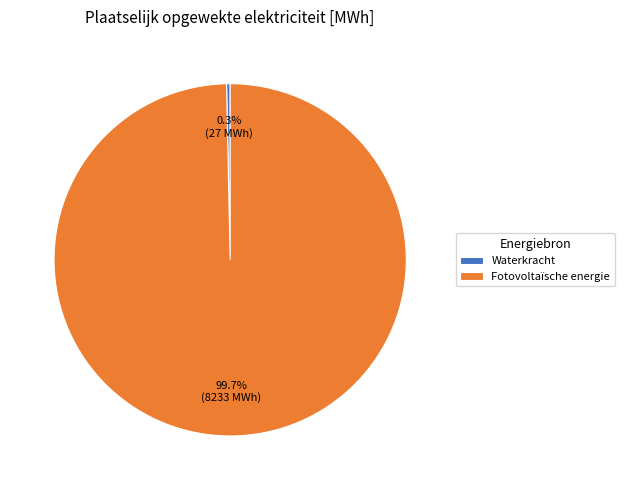

What portion of the pie excludes Waterkracht?

99.7%